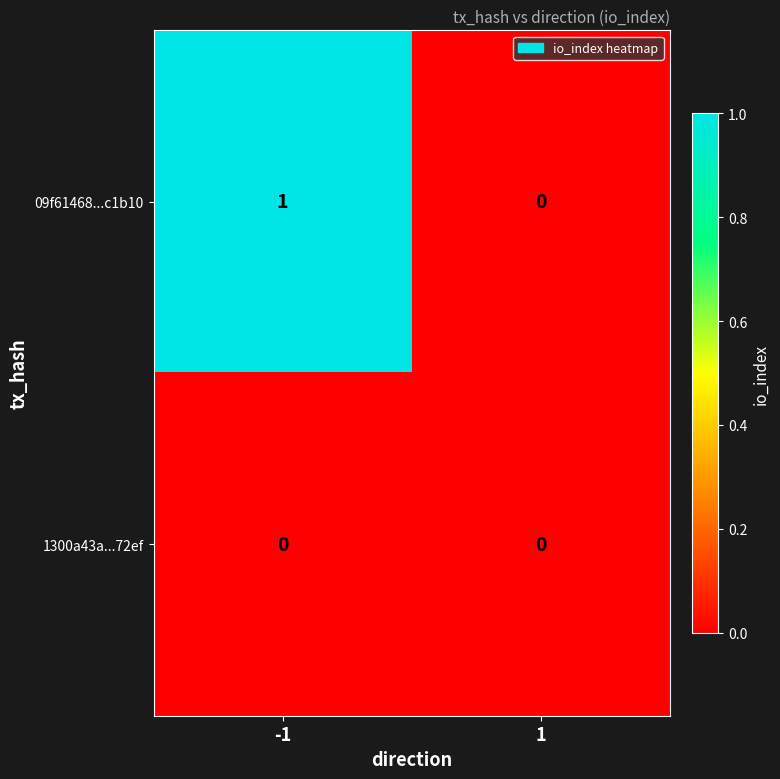

At which category is the sum across all series the highest?

-1